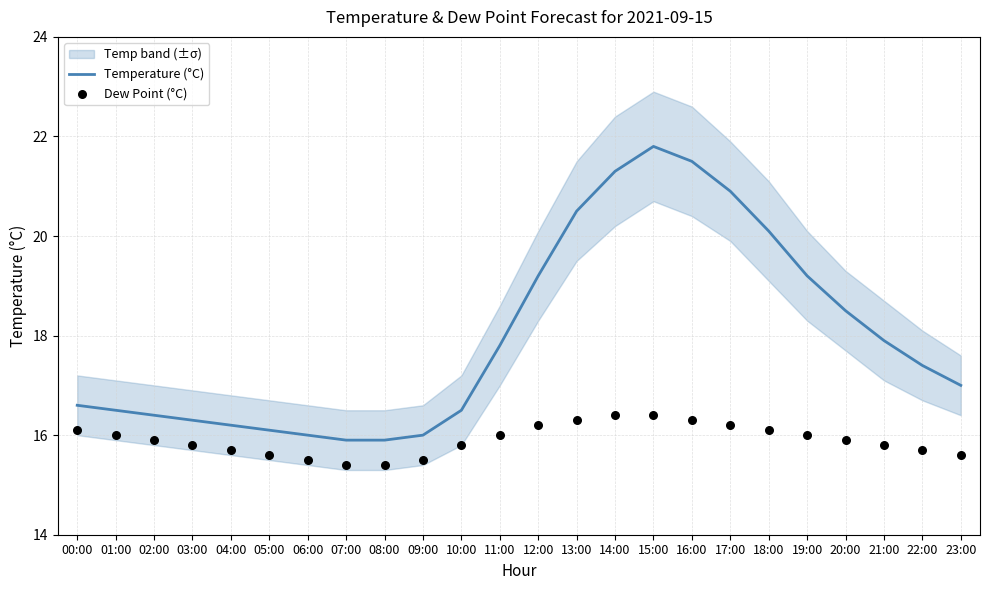

Which series reaches the minimum Y coordinate?

dp